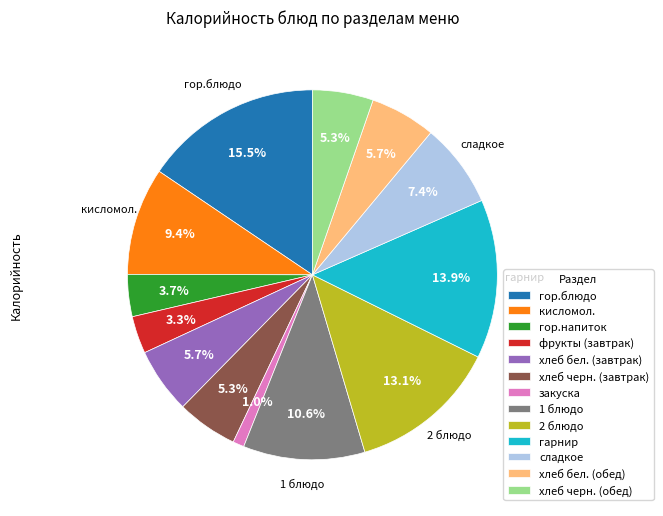

Is it true that гарнир is 19% of the pie?

False